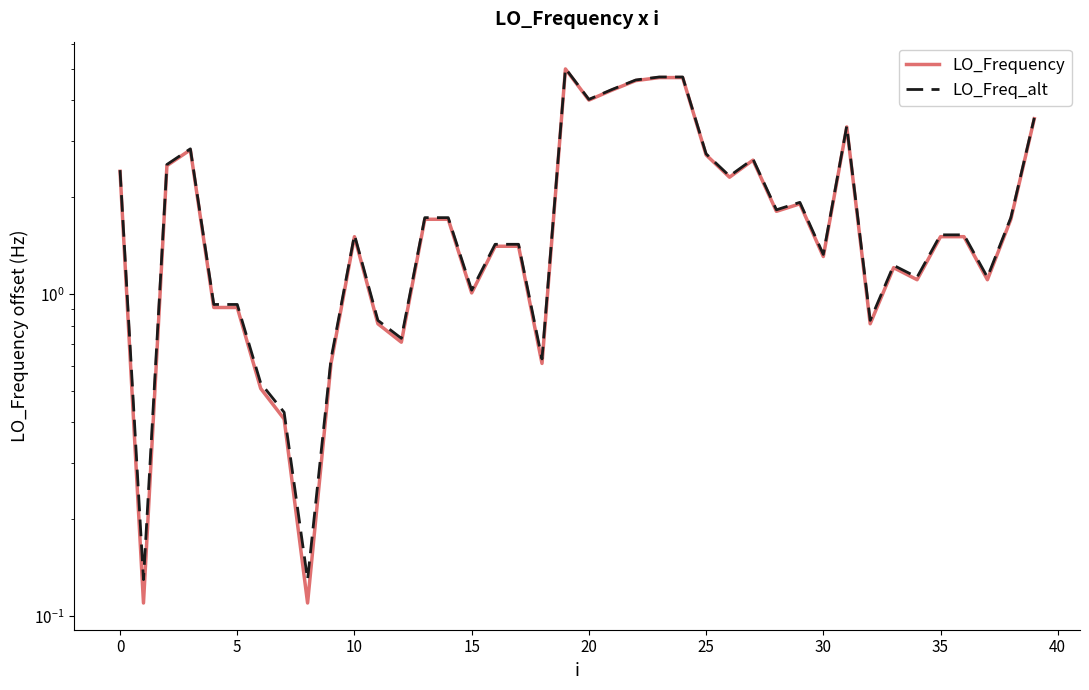

What is the approximate value of LO_Freq_alt at 15?

1.0